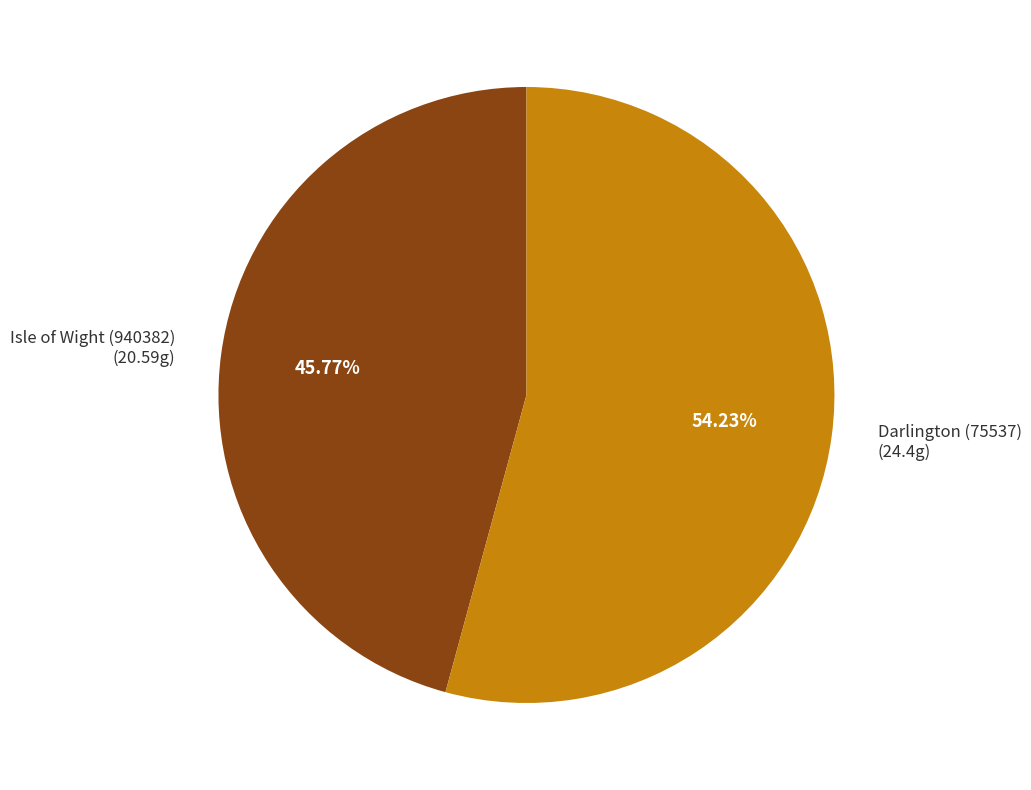

How many slices are in this pie chart?

2